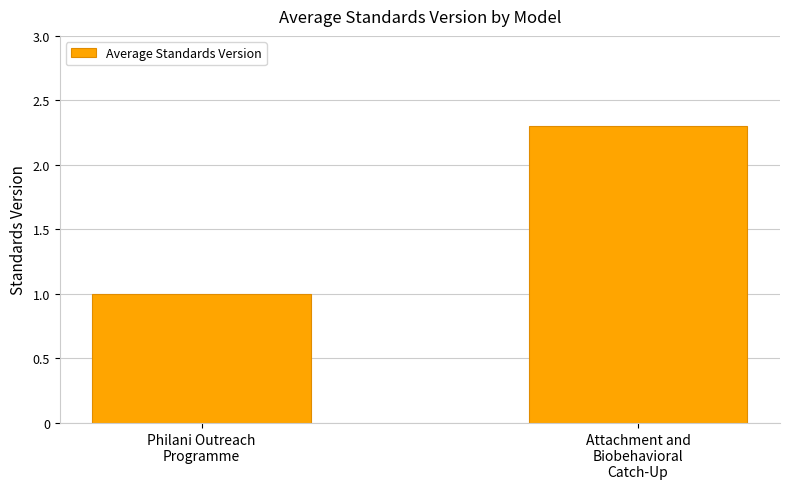

What is the greatest value displayed?

2.3